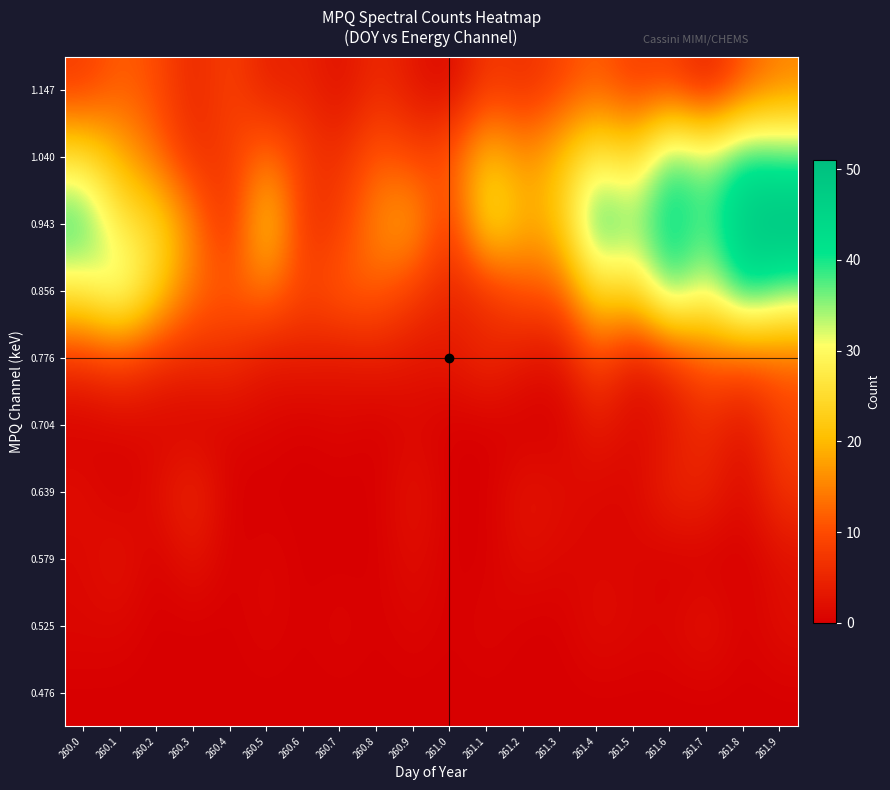

Count the number of data series in this chart.

10